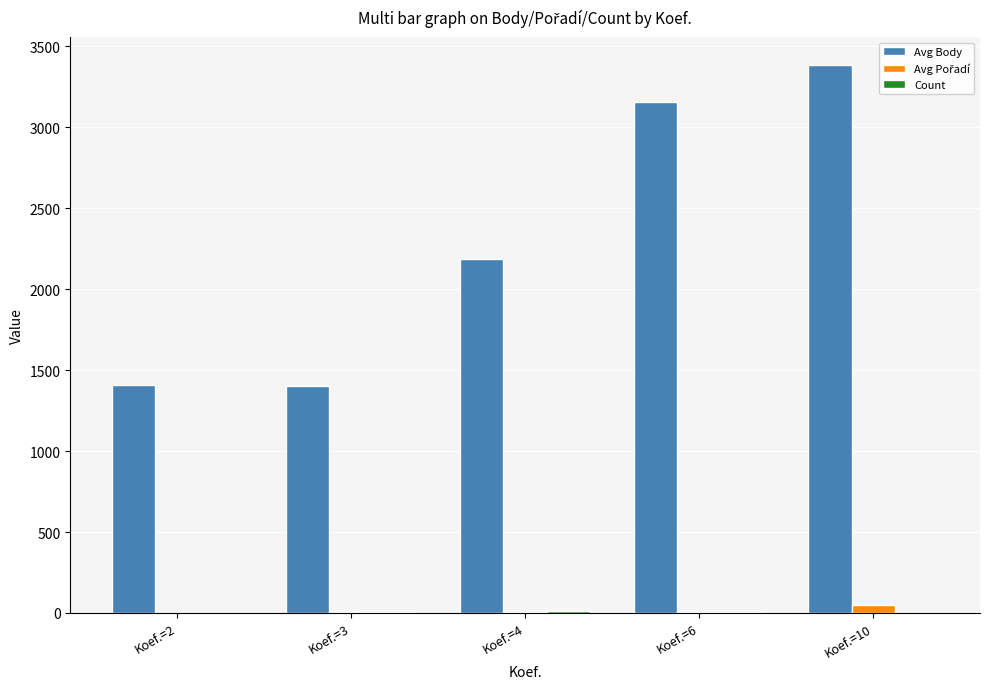

The value of Avg Body at Koef.=2 is 622.5. True or false?

False